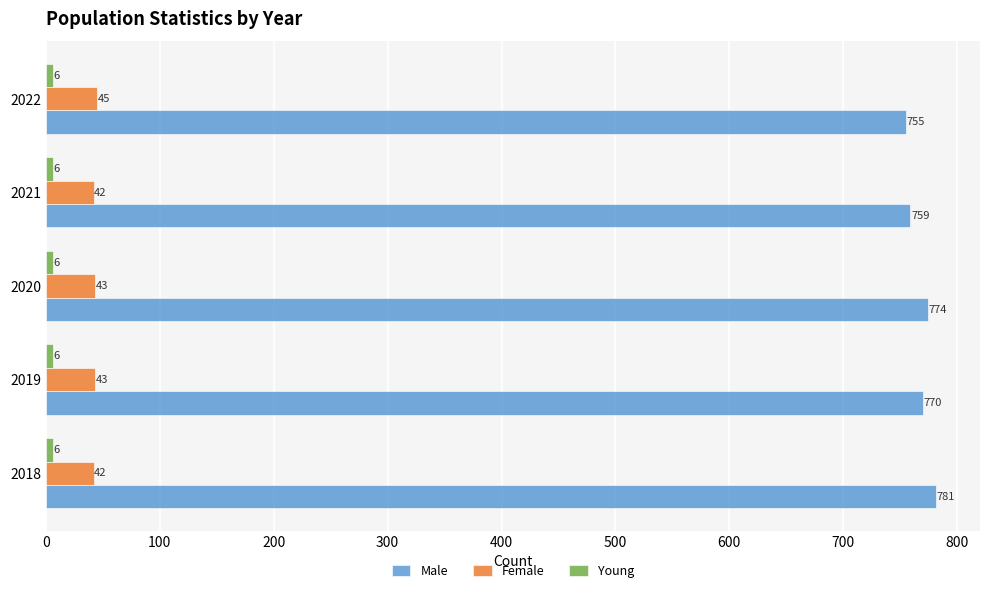

Where is Male nearest to the value 768?

2019